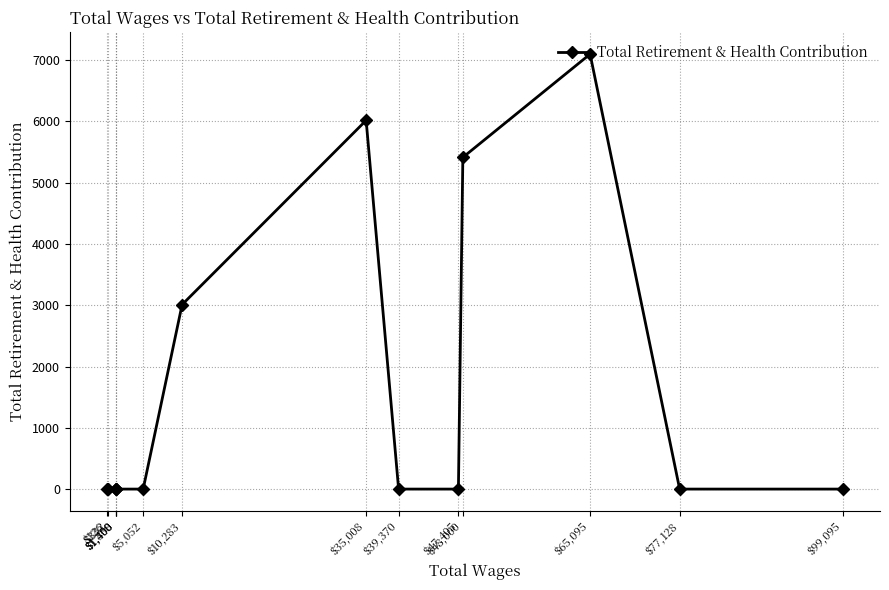

Reading right to left, list all the values displayed in this chart.

$99,095=0.0	$77,128=0.0	$65,095=7097.3	$48,000=5412.1	$47,405=0.0	$39,370=0.0	$35,008=6016.3	$10,283=3009.6	$5,052=0.0	$1,408=0.0	$1,400=0.0	$1,350=0.0	$332=0.0	$126=0.0